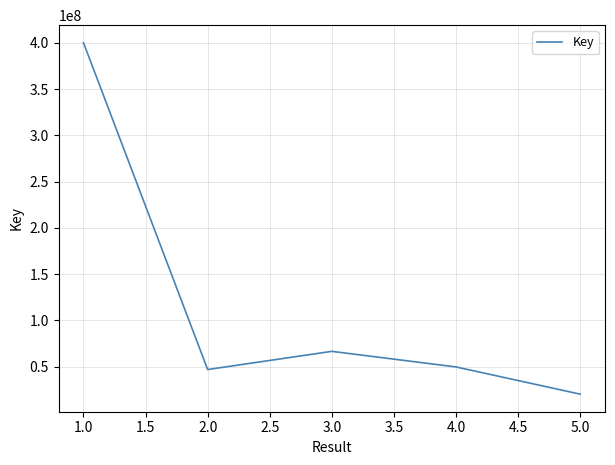

What is the difference between the second highest and second lowest values?

19649945